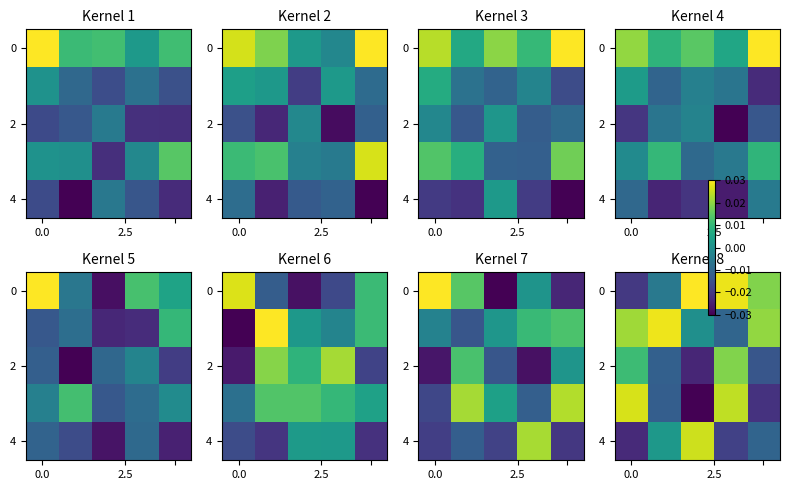

How many data points does each series have?

5